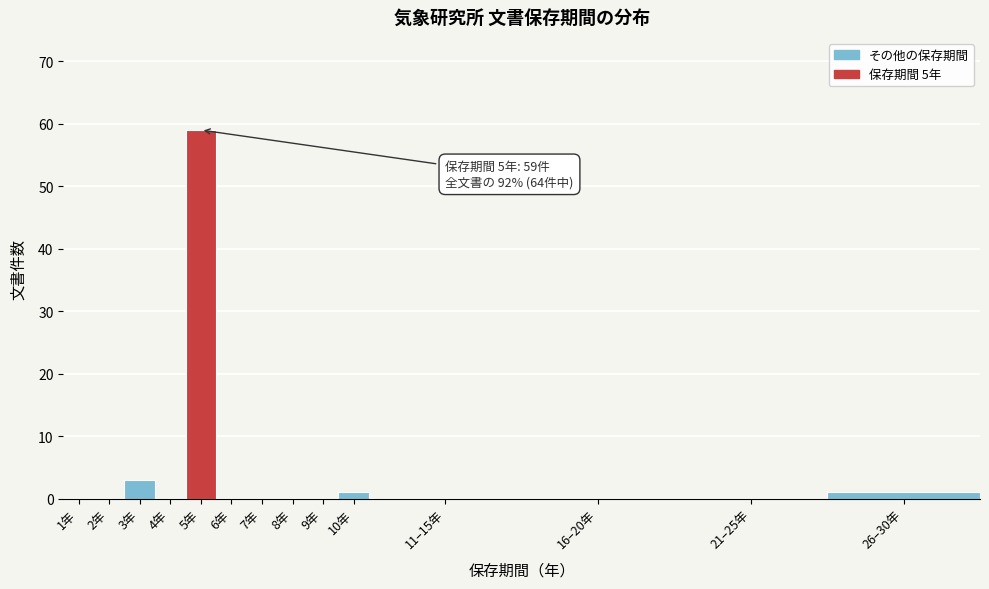

Reading right to left, what are all the values shown in this chart?

26–30年=1	21–25年=0	16–20年=0	11–15年=0	10年=1	9年=0	8年=0	7年=0	6年=0	5年=59	4年=0	3年=3	2年=0	1年=0